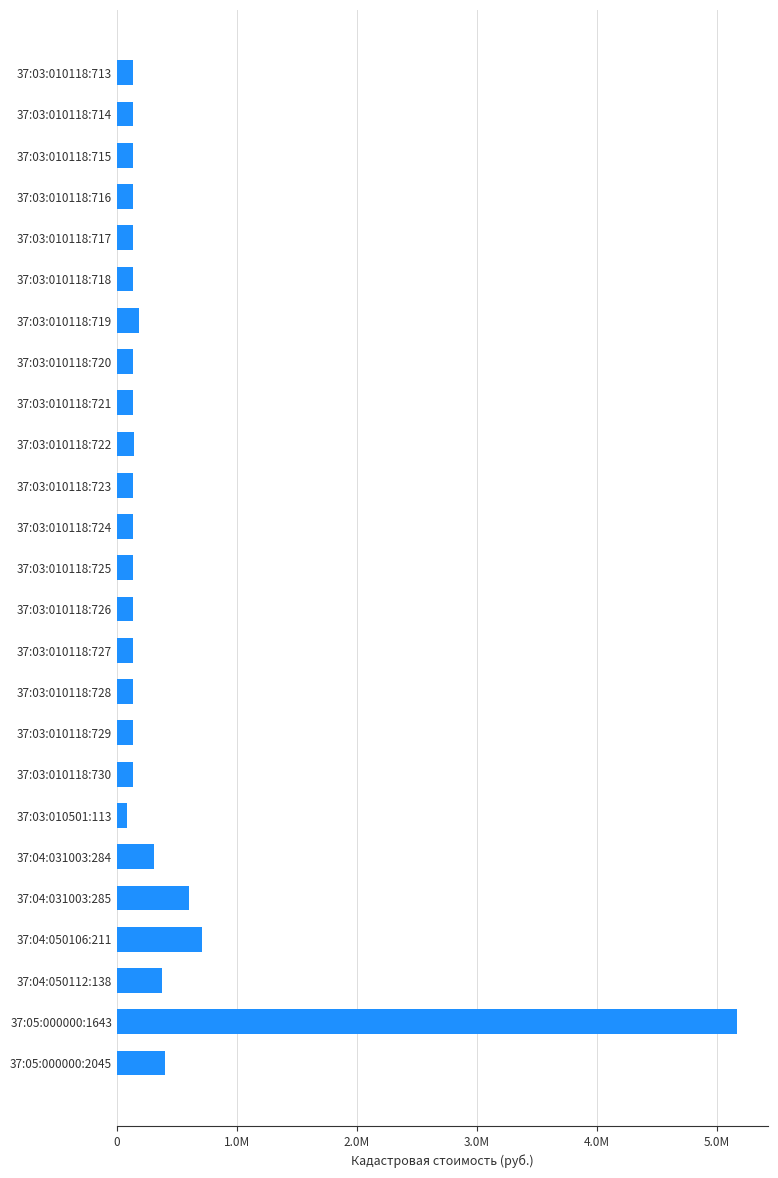

Which label corresponds to the largest value in the chart?

37:05:000000:1643